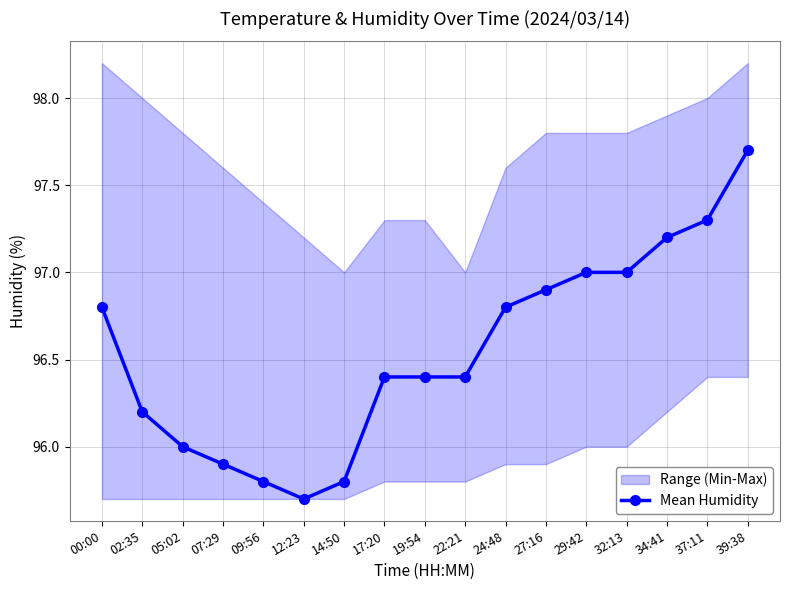

What is the approximate value at 07:29?

95.9